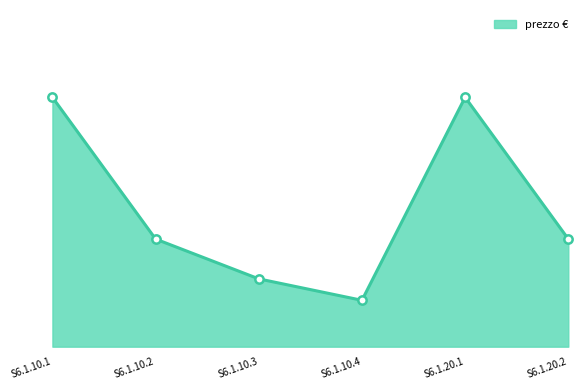

What is the average value?

31.6